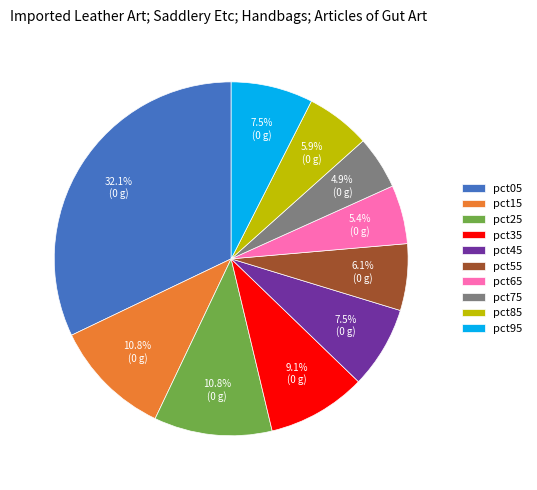

What is the smallest slice in the pie chart?

pct75